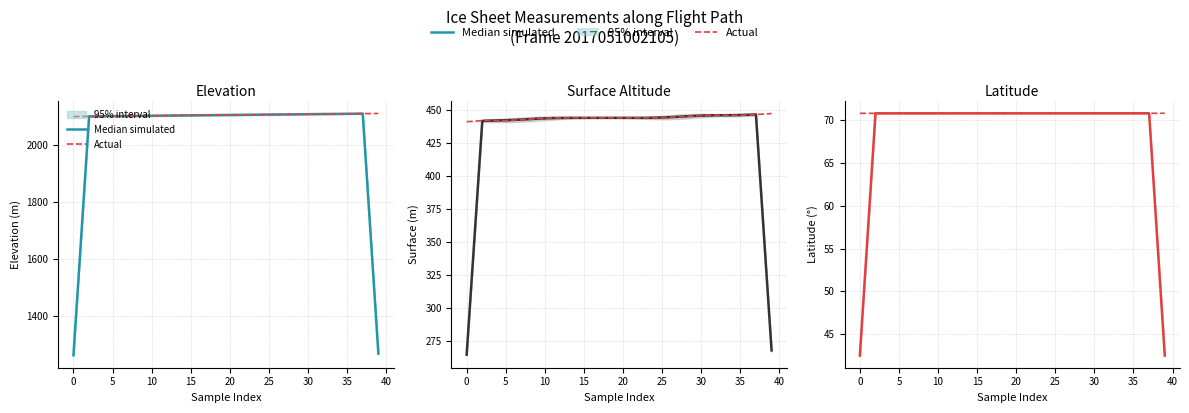

At 19, list the series in order from smallest to largest.

Actual, Median simulated